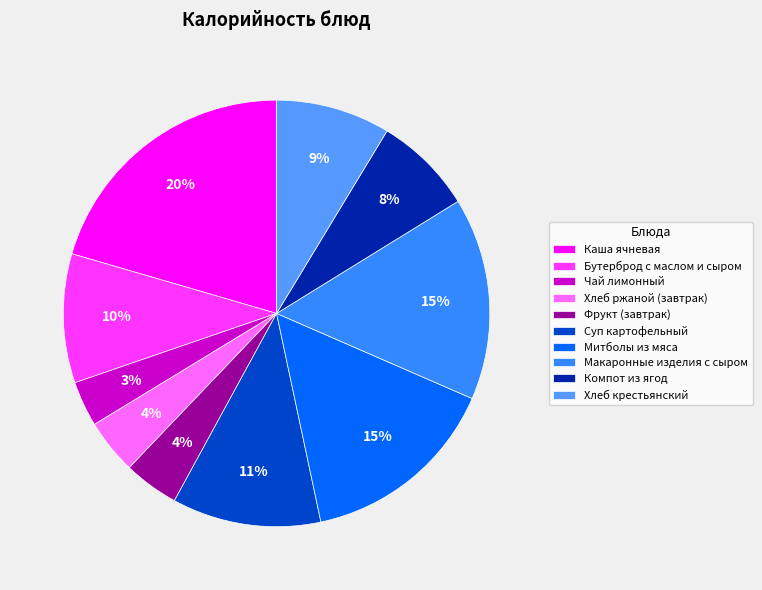

Is it true that Макаронные изделия с сыром is 15% of the pie?

True